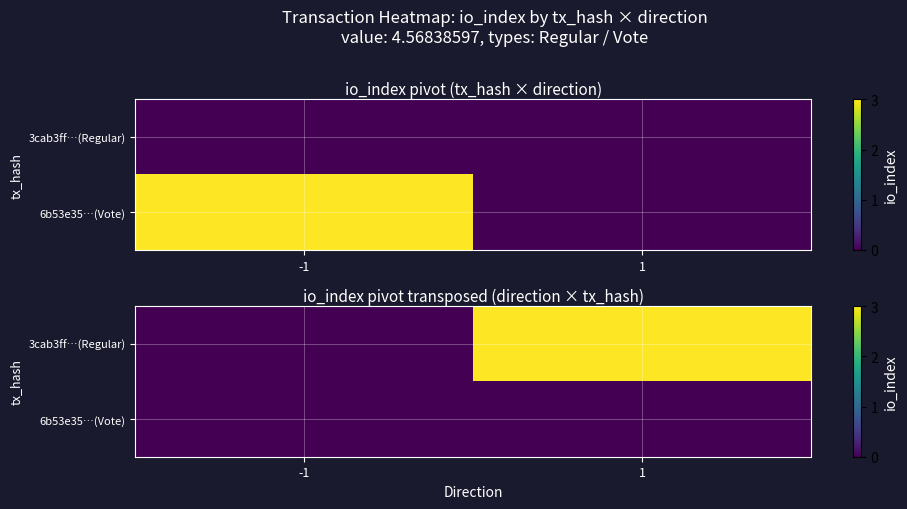

Is it true that 3cab3ff…(Regular) equals -2 at -1?

False